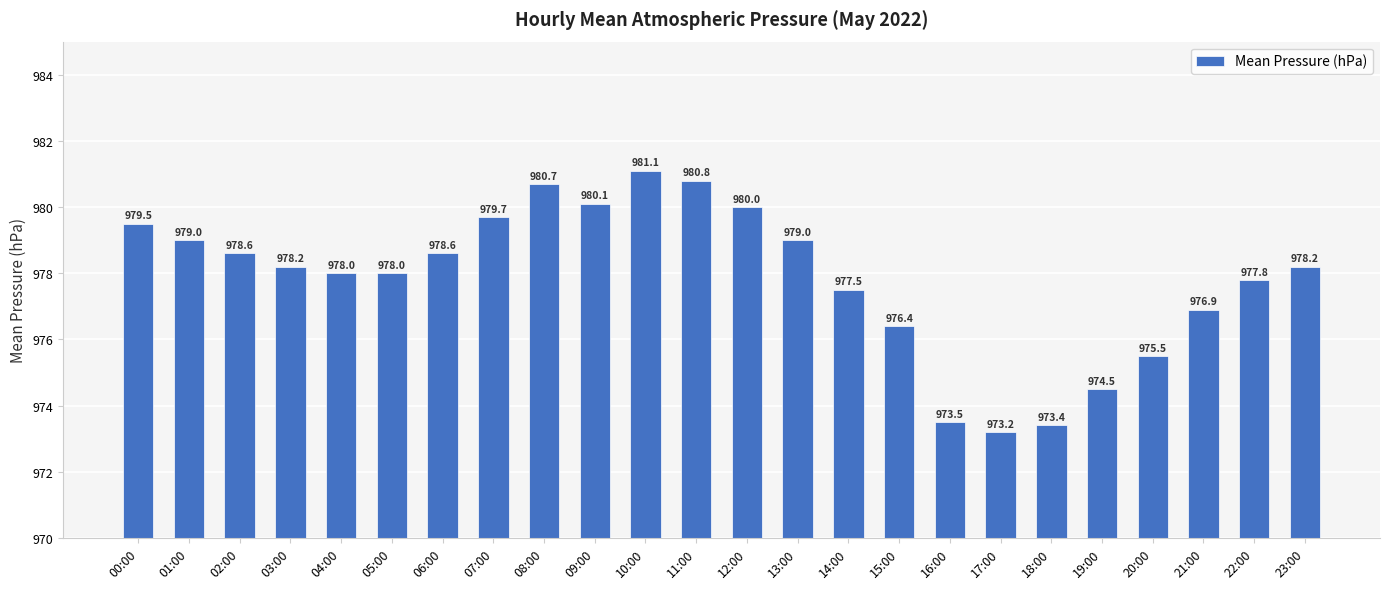

What is the change in value from 03:00 to 10:00?

+2.9